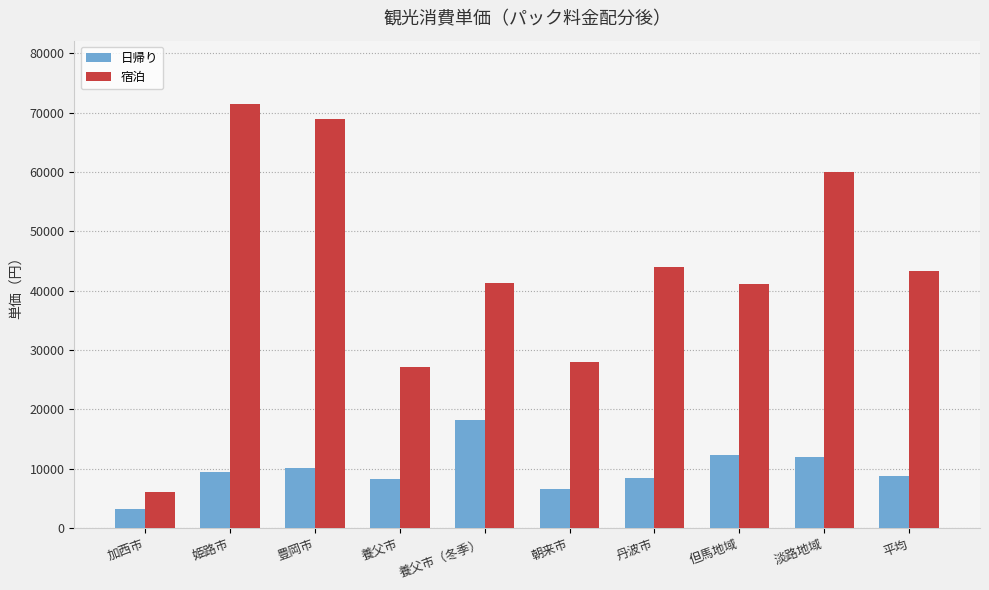

Which series has the largest total across all categories?

宿泊